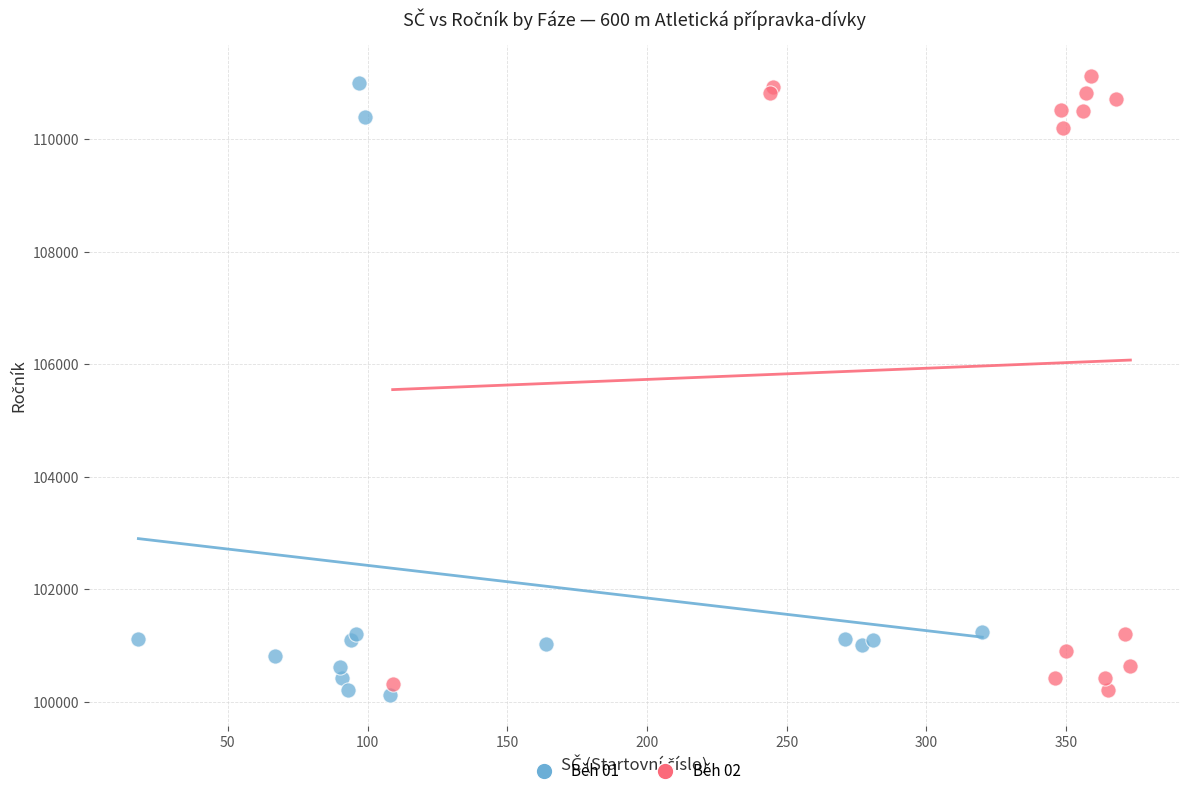

What are all the series names shown in the legend?

Běh 01, Běh 02